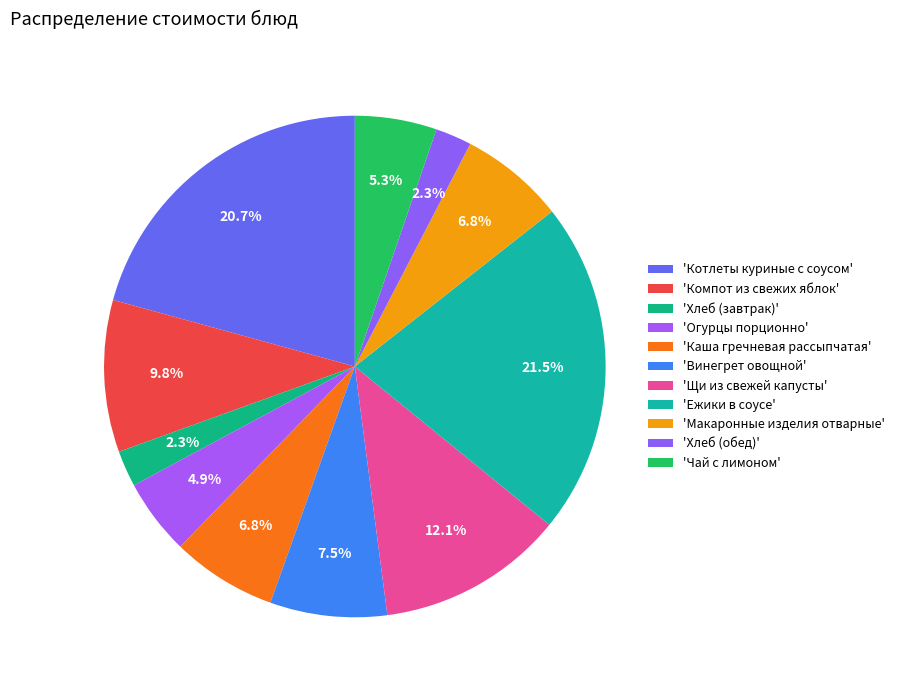

Count the number of slices in the pie.

11